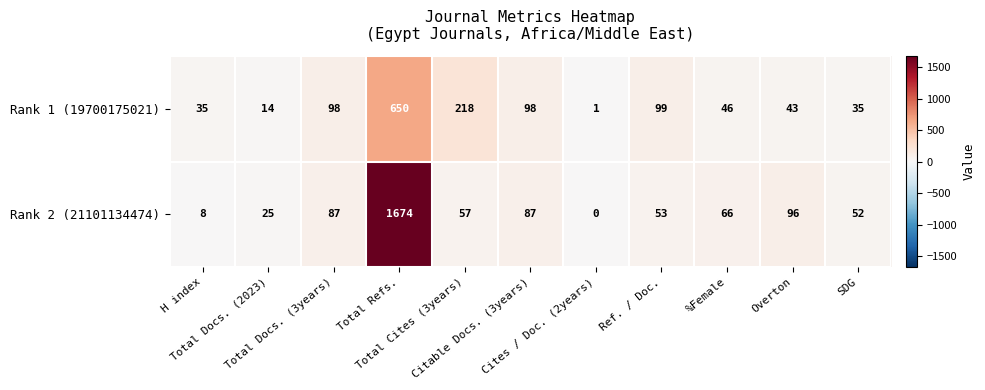

What is the average value of the Rank 2 (21101134474) series?

200